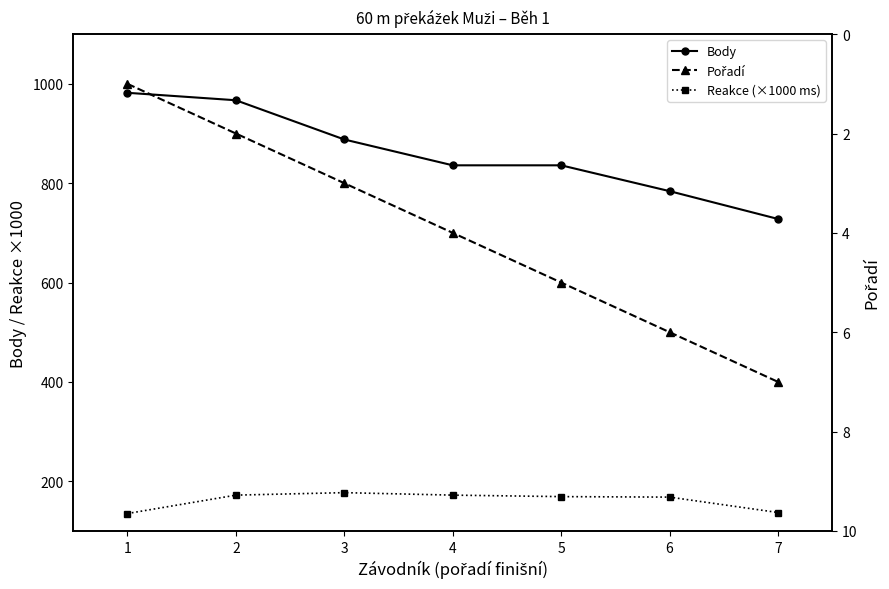

True or false: Reakce (×1000 ms) has a value of 172 at 2.

True